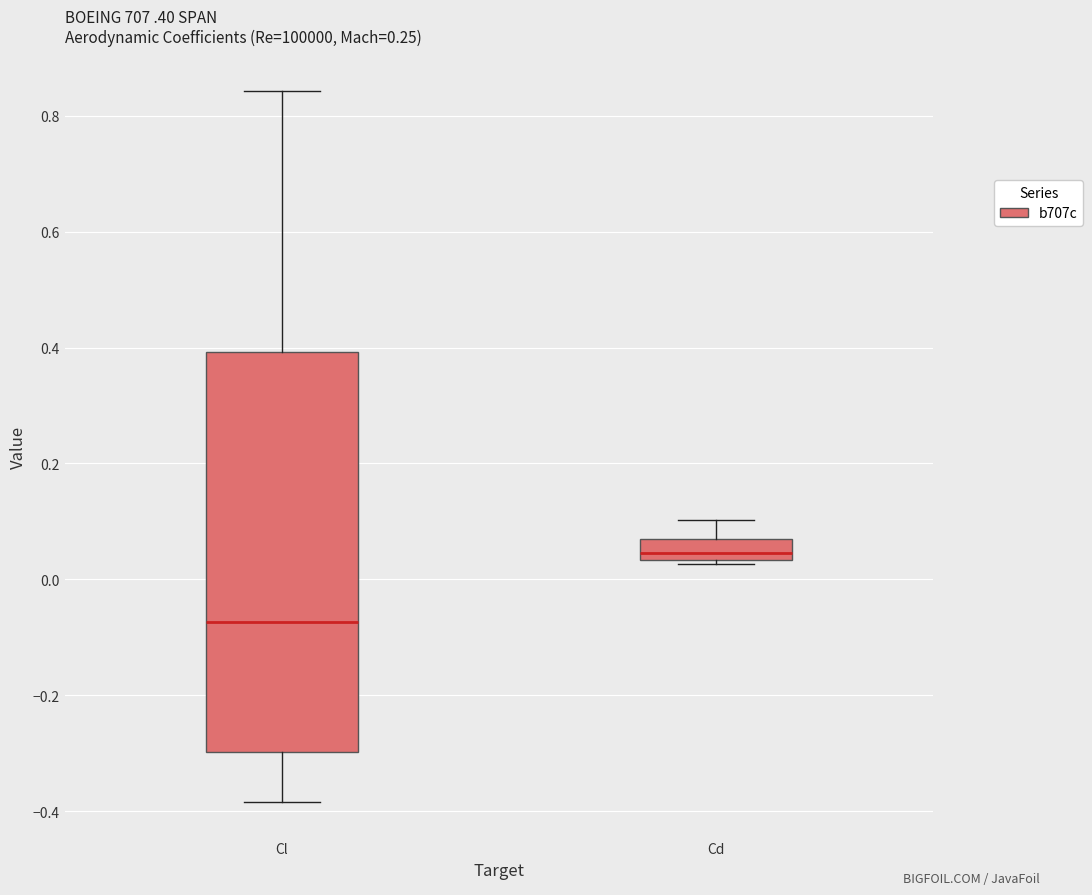

Where does the median line of the box for Cl sit on the y-axis? The values are not printed on the chart, so give them approximately, as read against the axis.

-0.08